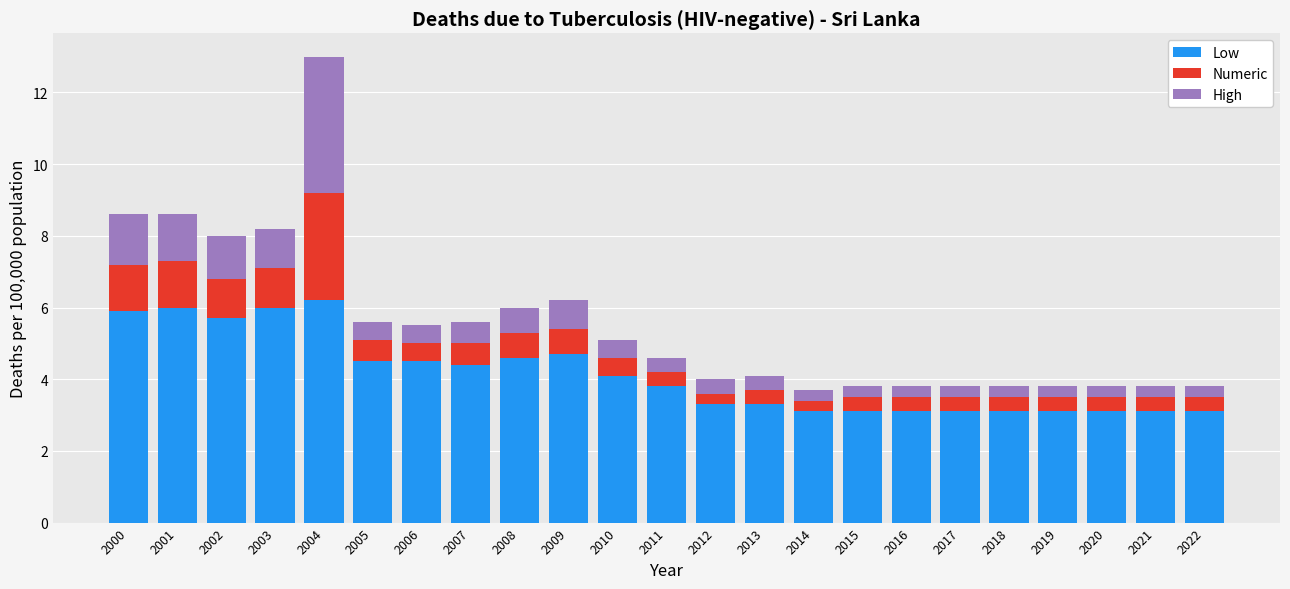

The value of Low at 2003 is 4.2. True or false?

False